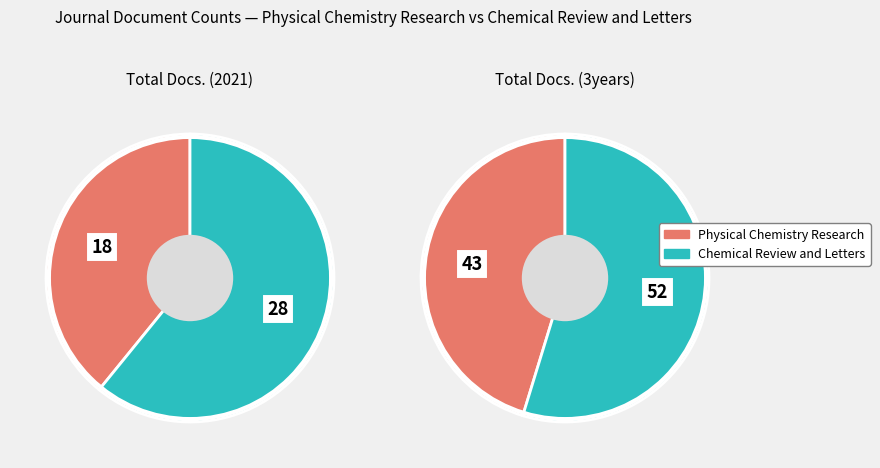

To the nearest percent, what portion does Chemical Review and Letters represent?

61%